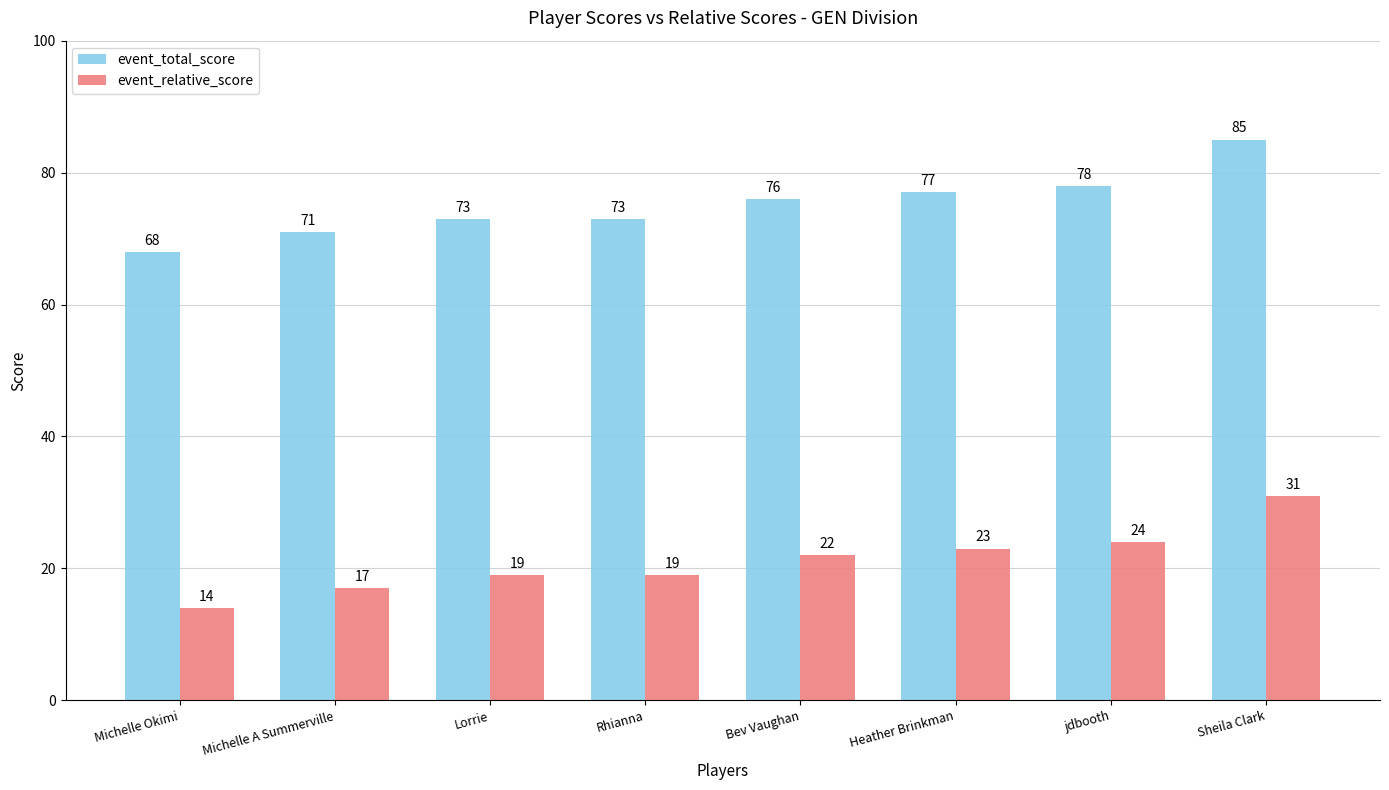

How many values in the event_relative_score series are below 22?

4